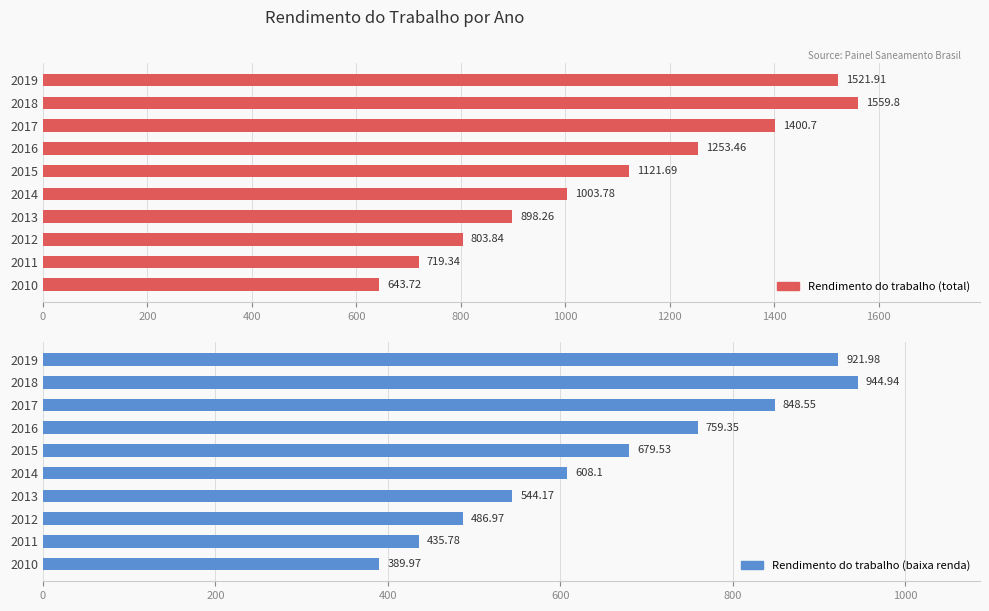

The value of Rendimento do trabalho (baixa renda) at 2016 is 1119.4. True or false?

False